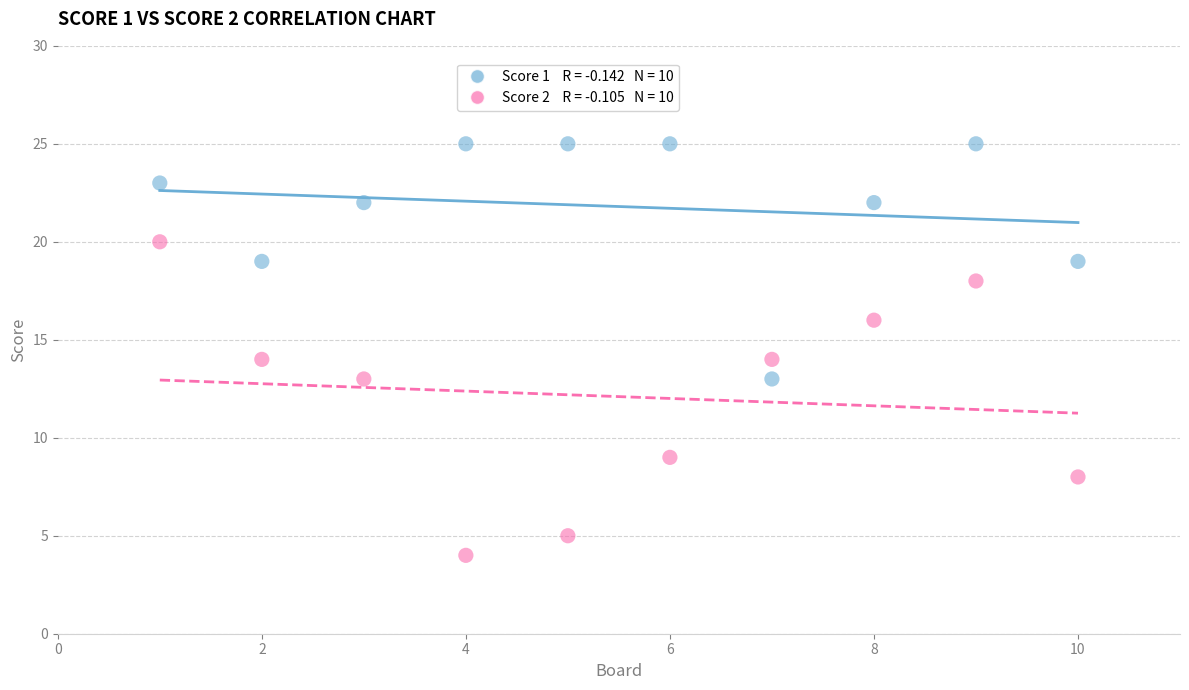

Across all data points, what is the range of X values (max minus min)?

9